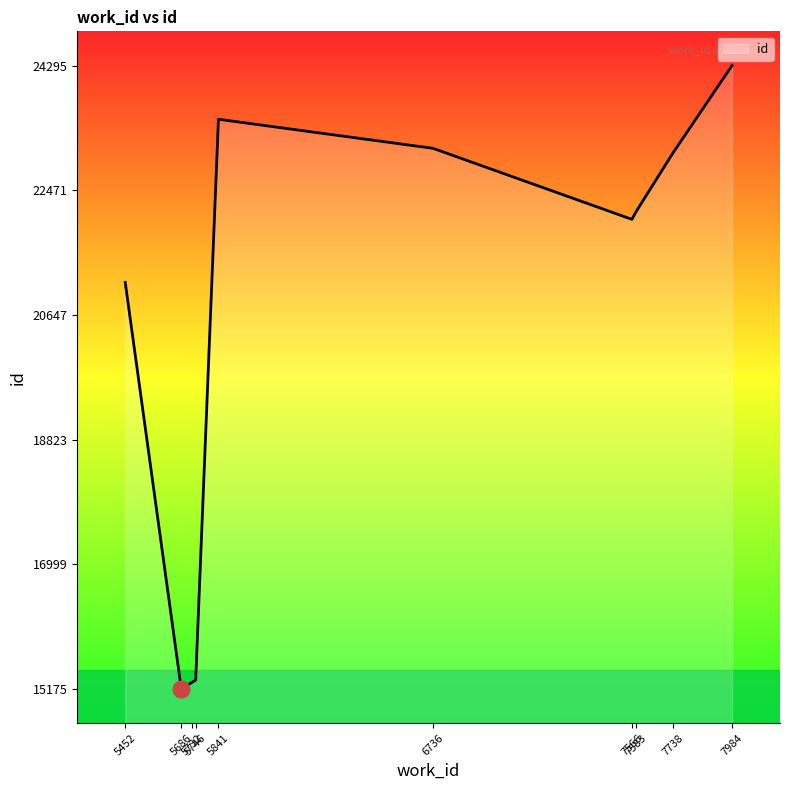

What is the greatest value displayed?

24295